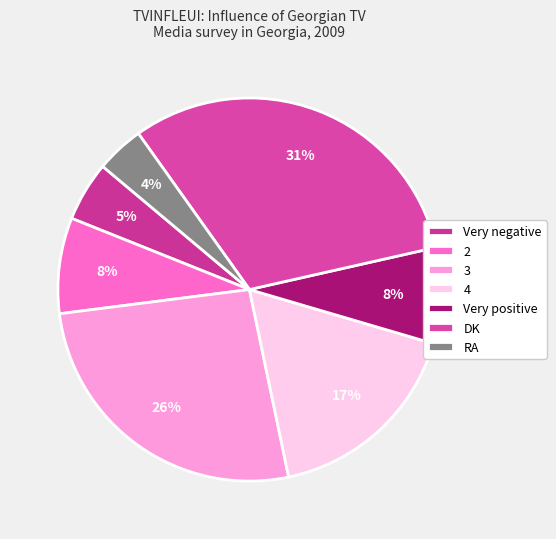

What percentage is the Very negative slice, to the nearest percent?

5%